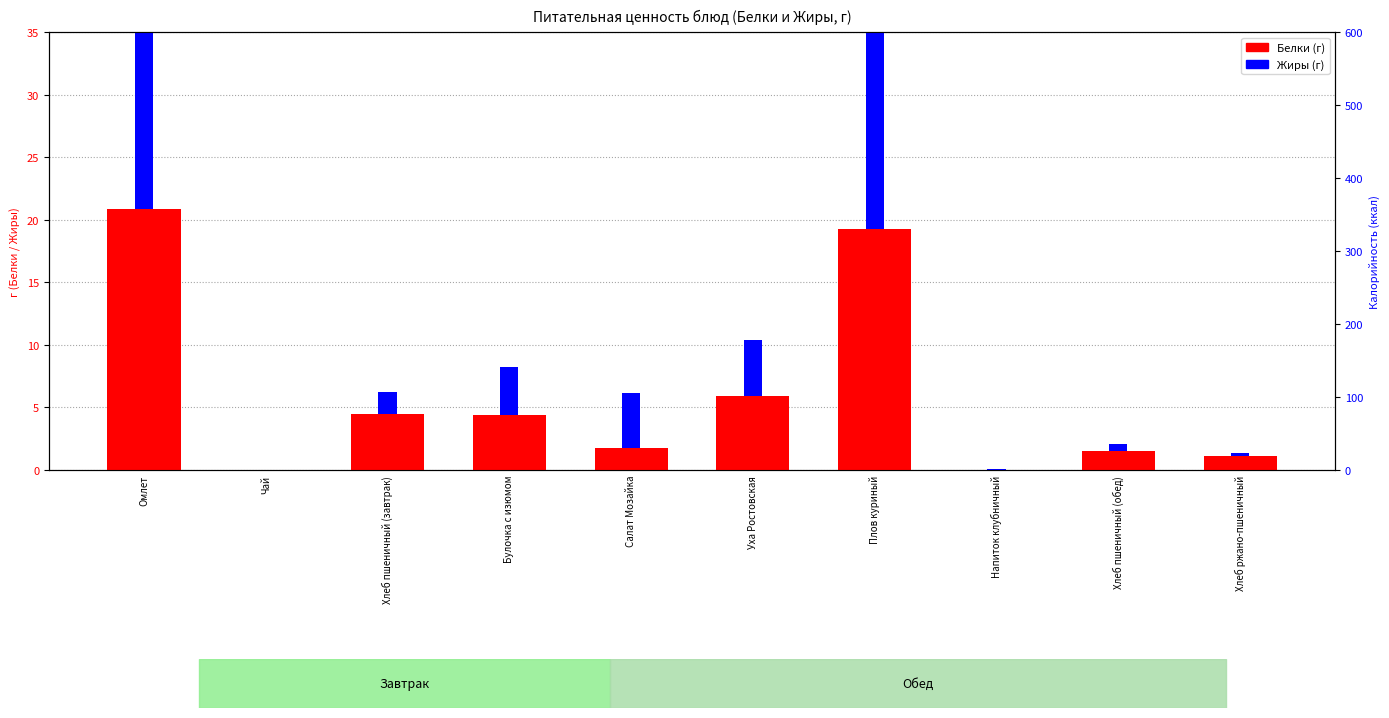

How many values in the Белки (г) series are below 4?

5